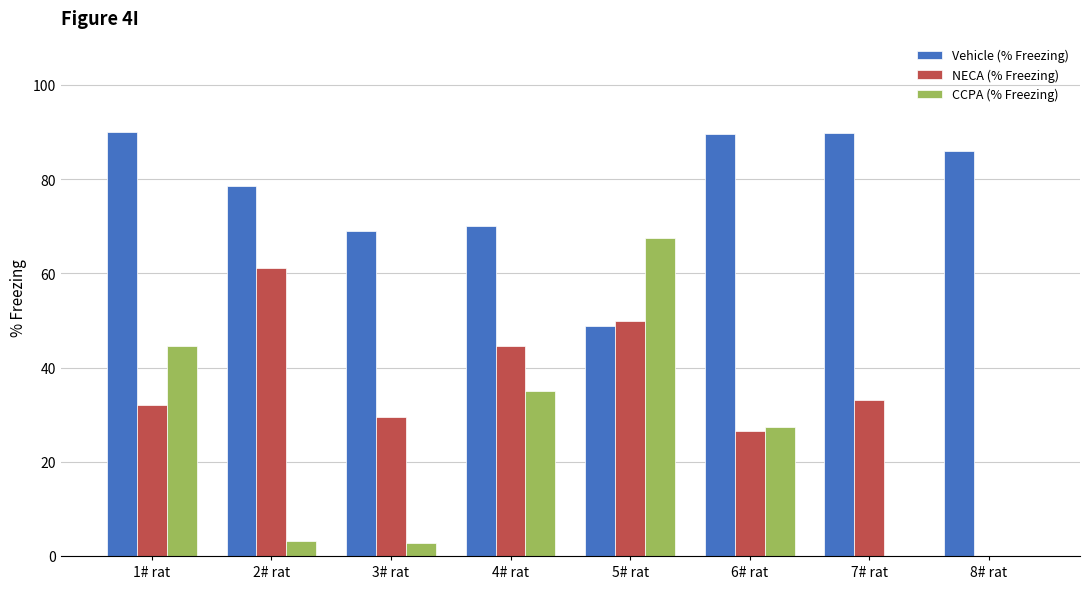

What is the approximate value of Vehicle (% Freezing) at 7# rat?

89.9